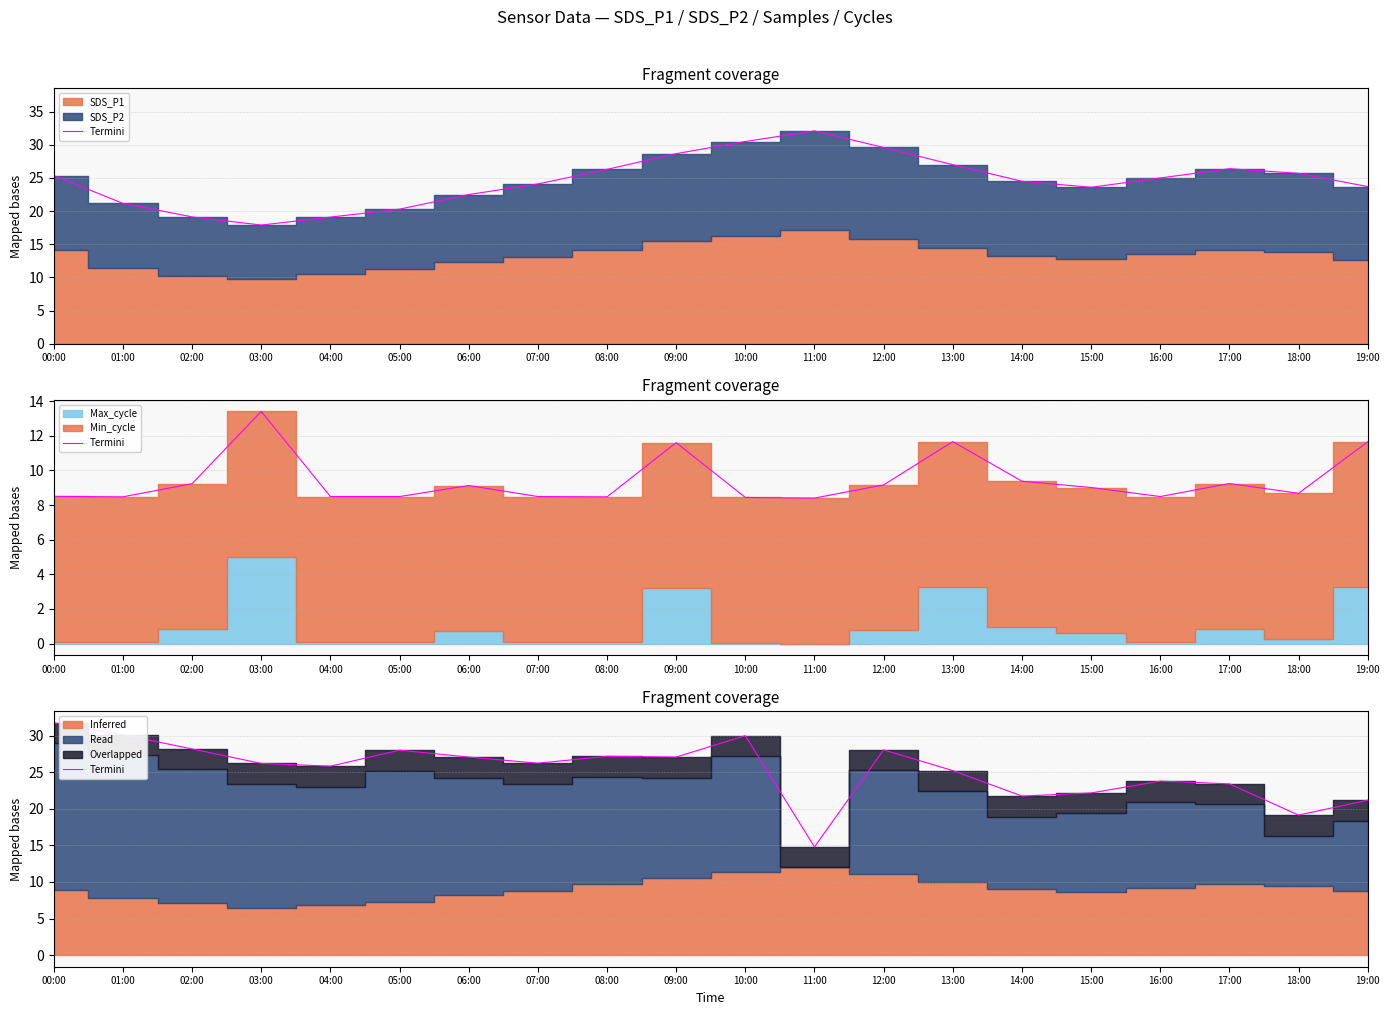

At which category does the chart reach its minimum across all series?

11:00